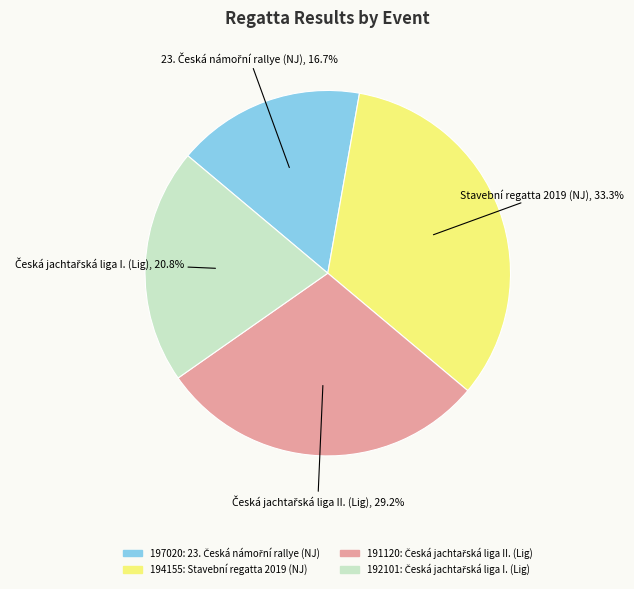

How many slices are in this pie chart?

4